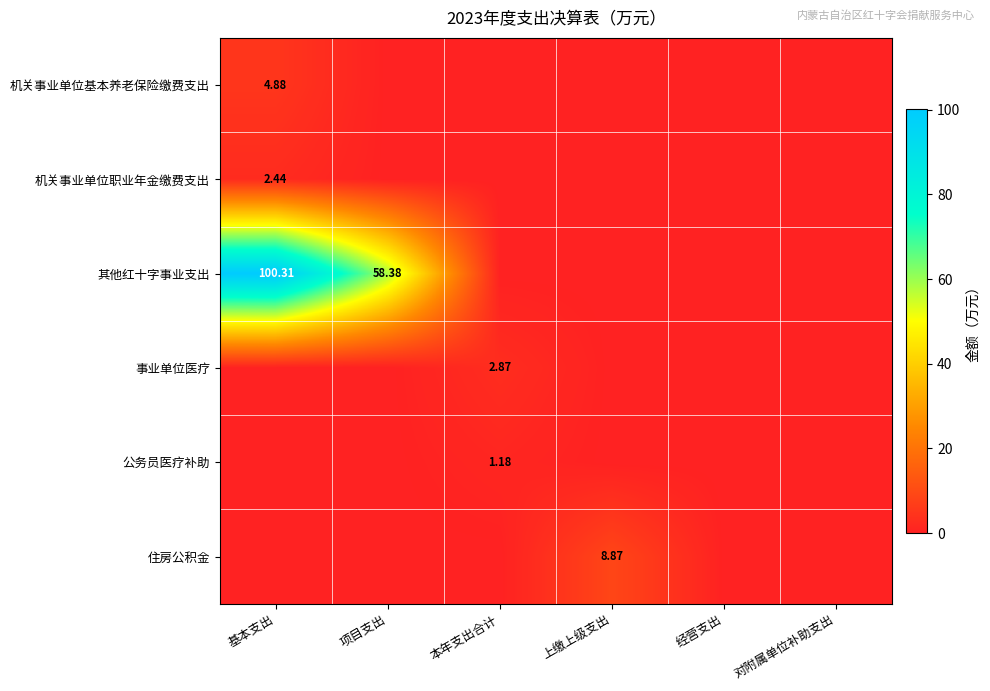

At which category is the sum across all series the highest?

基本支出